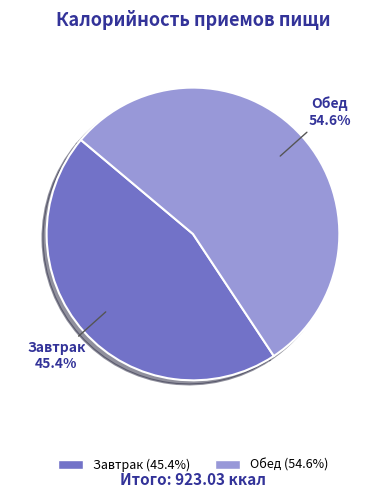

The Обед slice represents 55% of the pie. True or false?

True